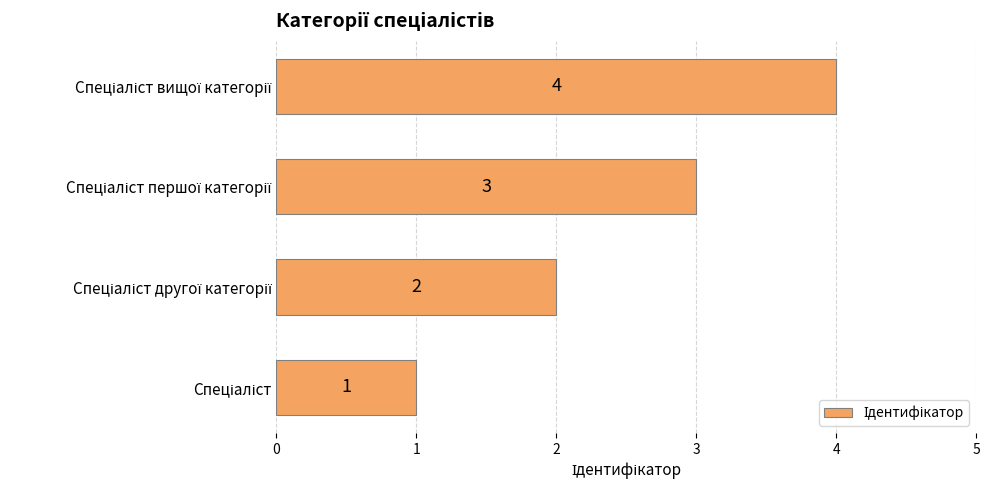

How many data points does each series have?

4